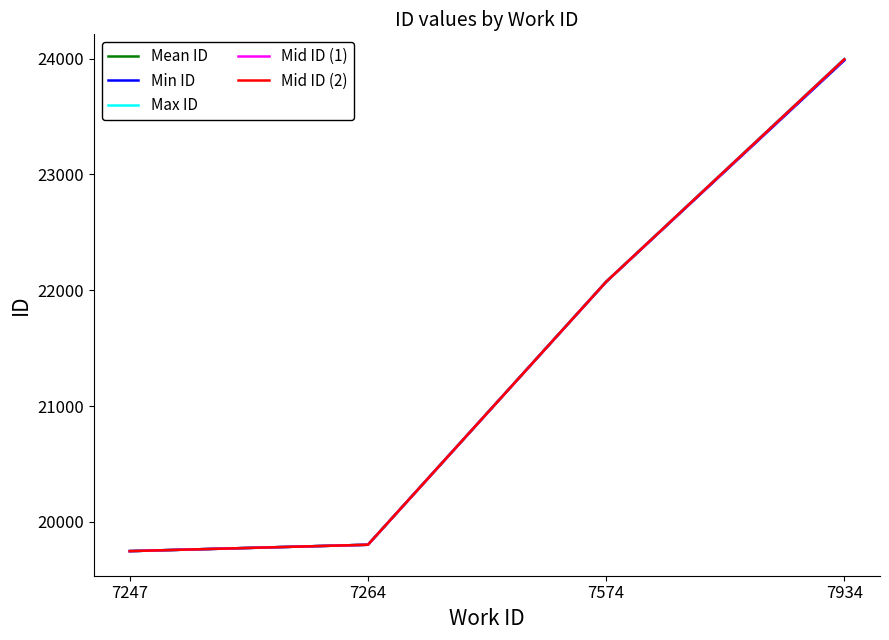

What is the smallest value displayed?

19747.0